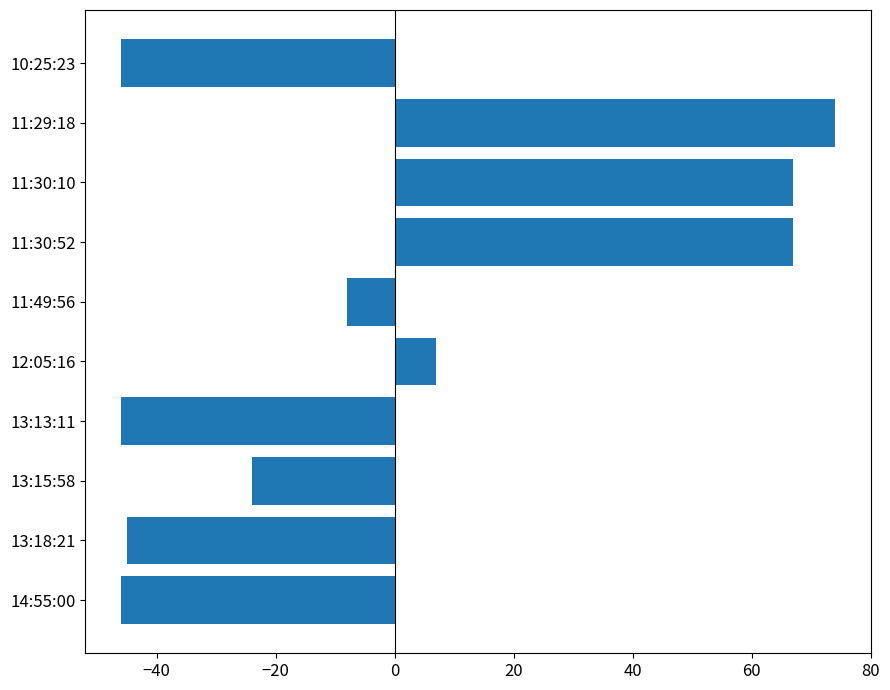

Reading top to bottom, transcribe all the data shown in this chart.

10:25:23=-46	11:29:18=74	11:30:10=67	11:30:52=67	11:49:56=-8	12:05:16=7	13:13:11=-46	13:15:58=-24	13:18:21=-45	14:55:00=-46